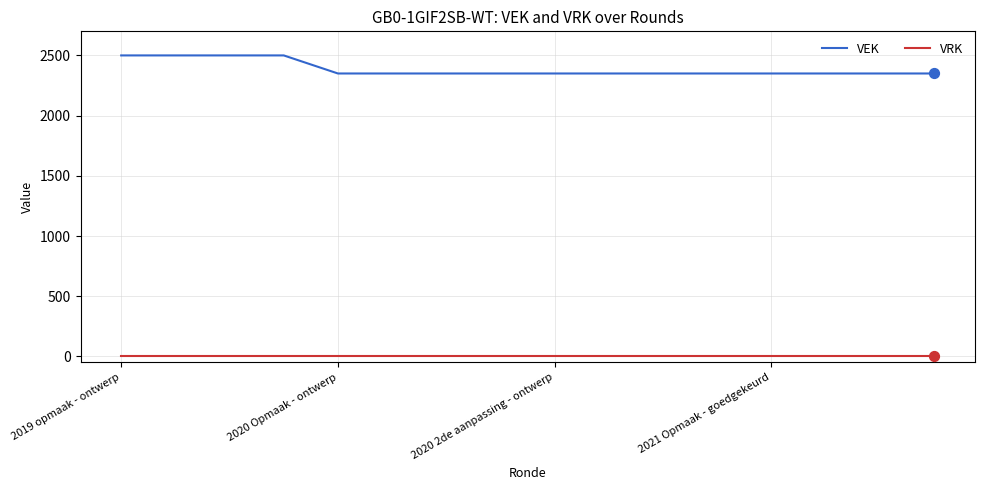

Which series has the widest spread of values?

VEK